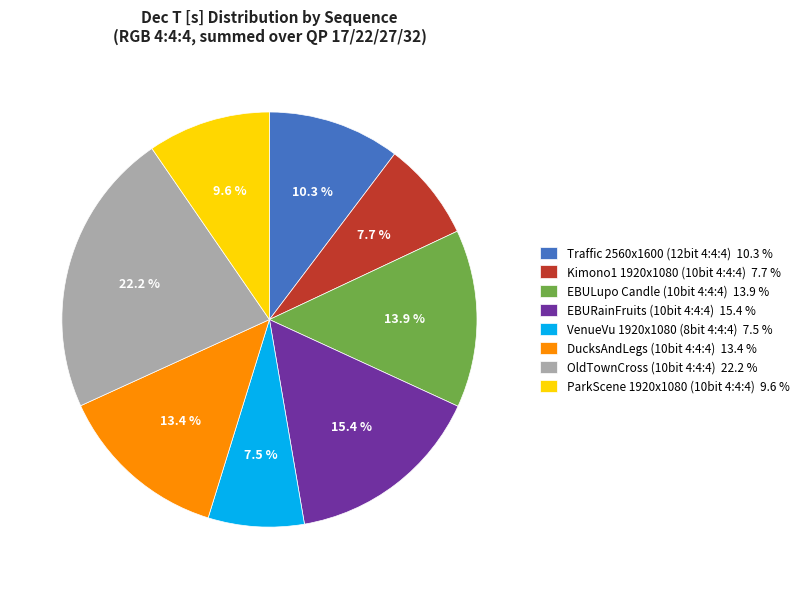

Which category has the biggest portion of the pie?

OldTownCross (10bit 4:4:4) 22.2 %